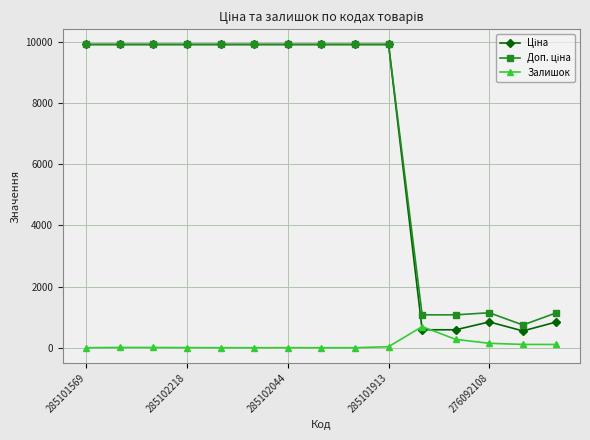

At how many categories does at least one series exceed 9532?

10